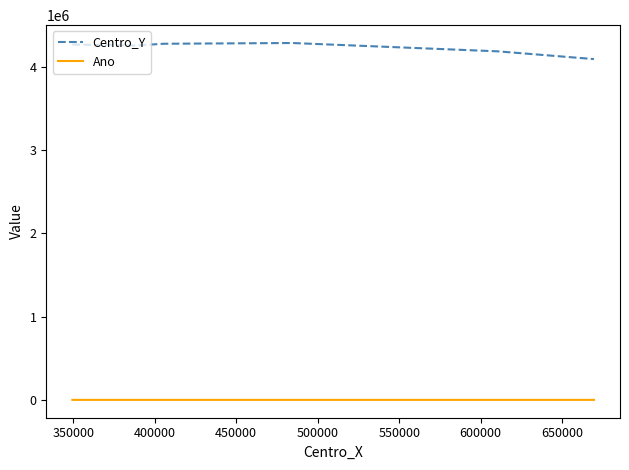

At how many categories does at least one series exceed 709130?

7